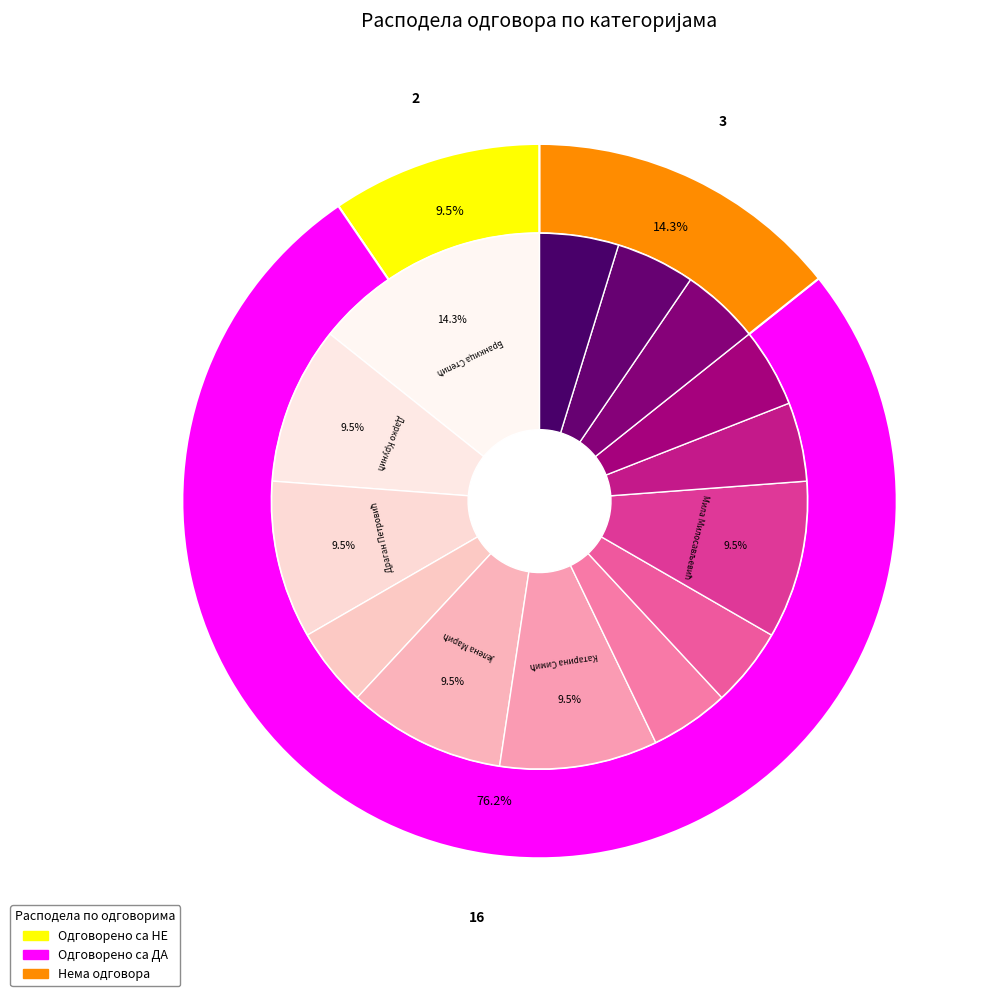

True or false: Дарко Крунић accounts for 20% of the total.

False